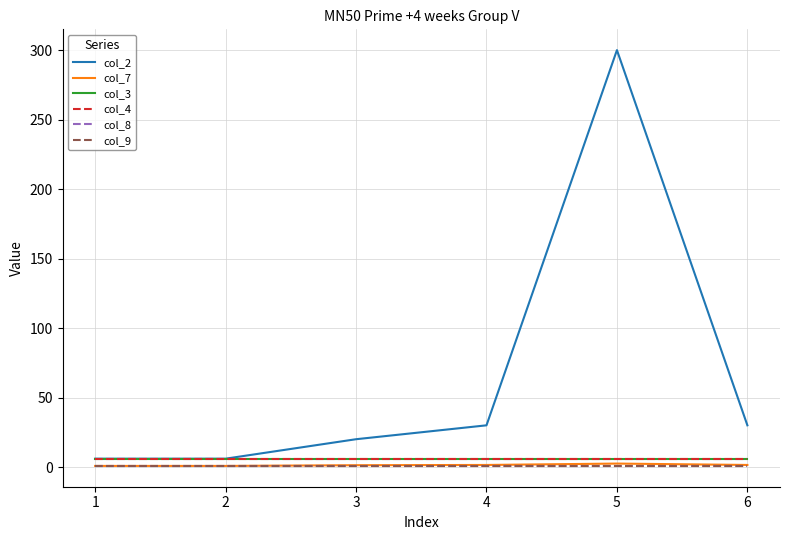

Is it true that col_2 equals 6.0 at 1?

True